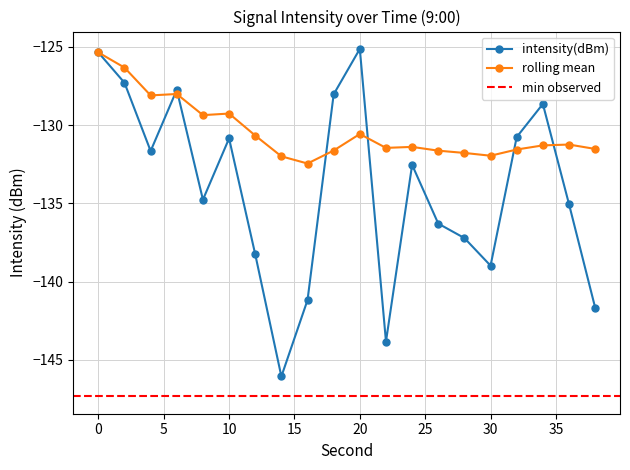

True or false: intensity(dBm) has more than 2 interior local peaks.

True